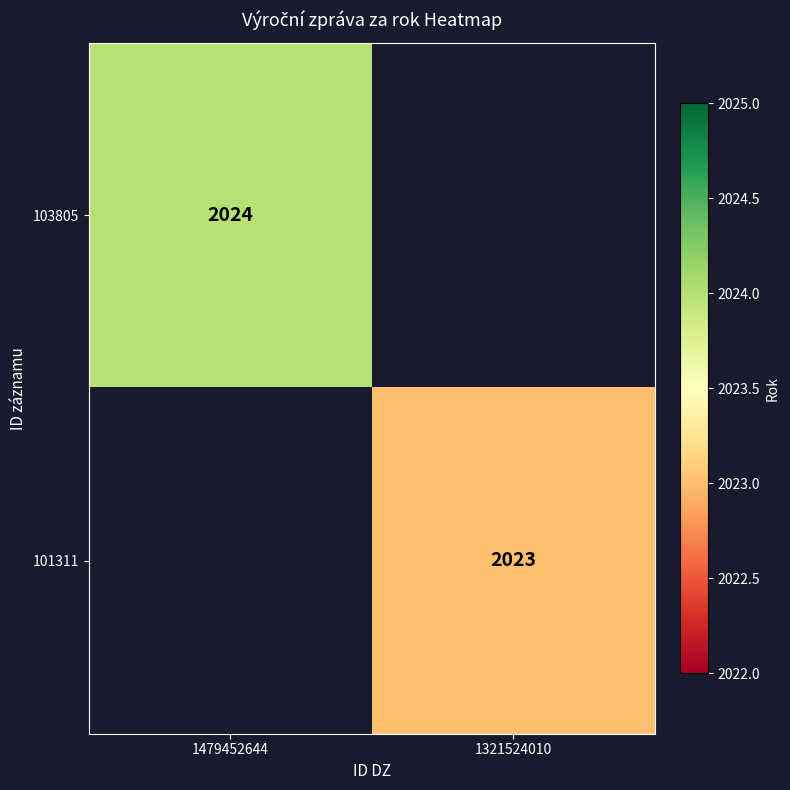

The value of 101311 at 1321524010 is 1167. True or false?

False